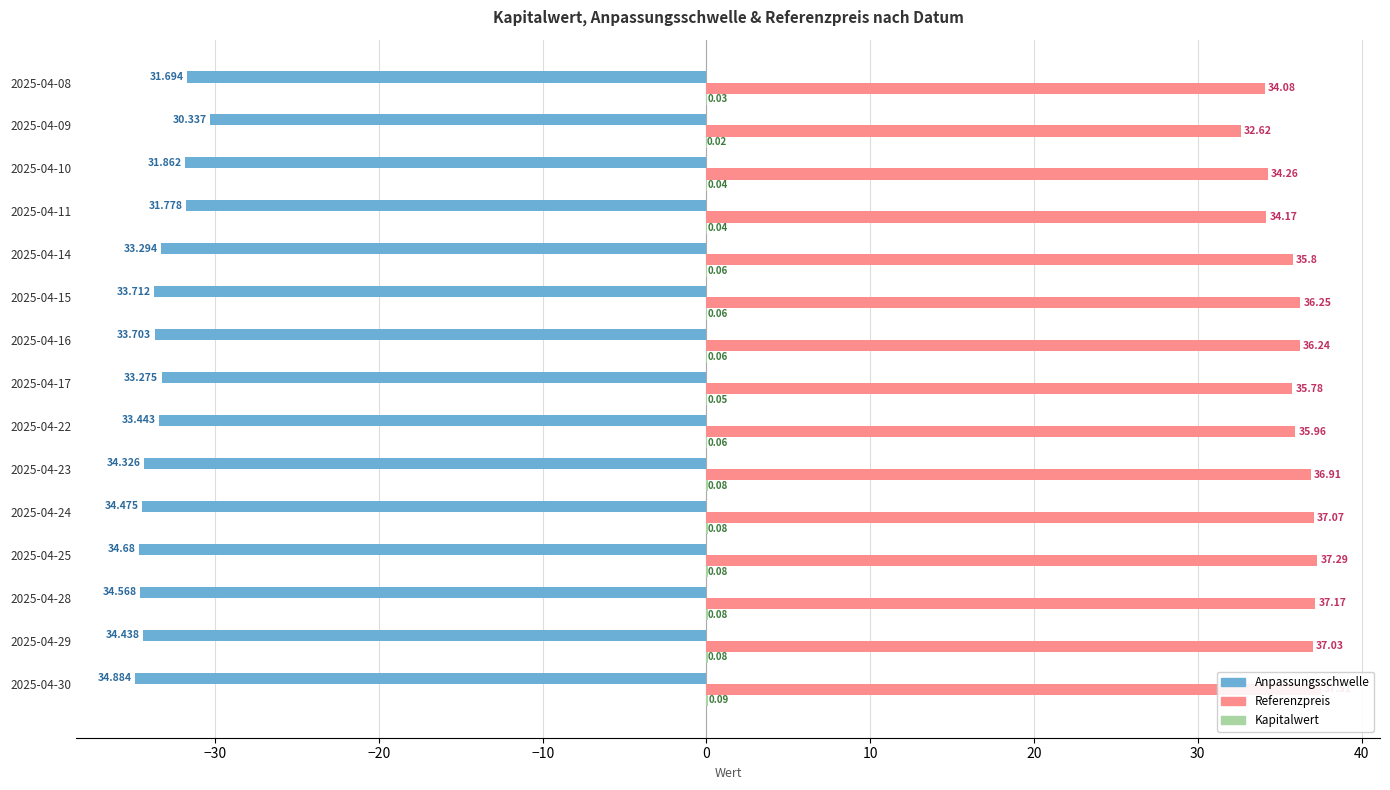

What is the value of the Referenzpreis bar at the 15th from the left?

34.1